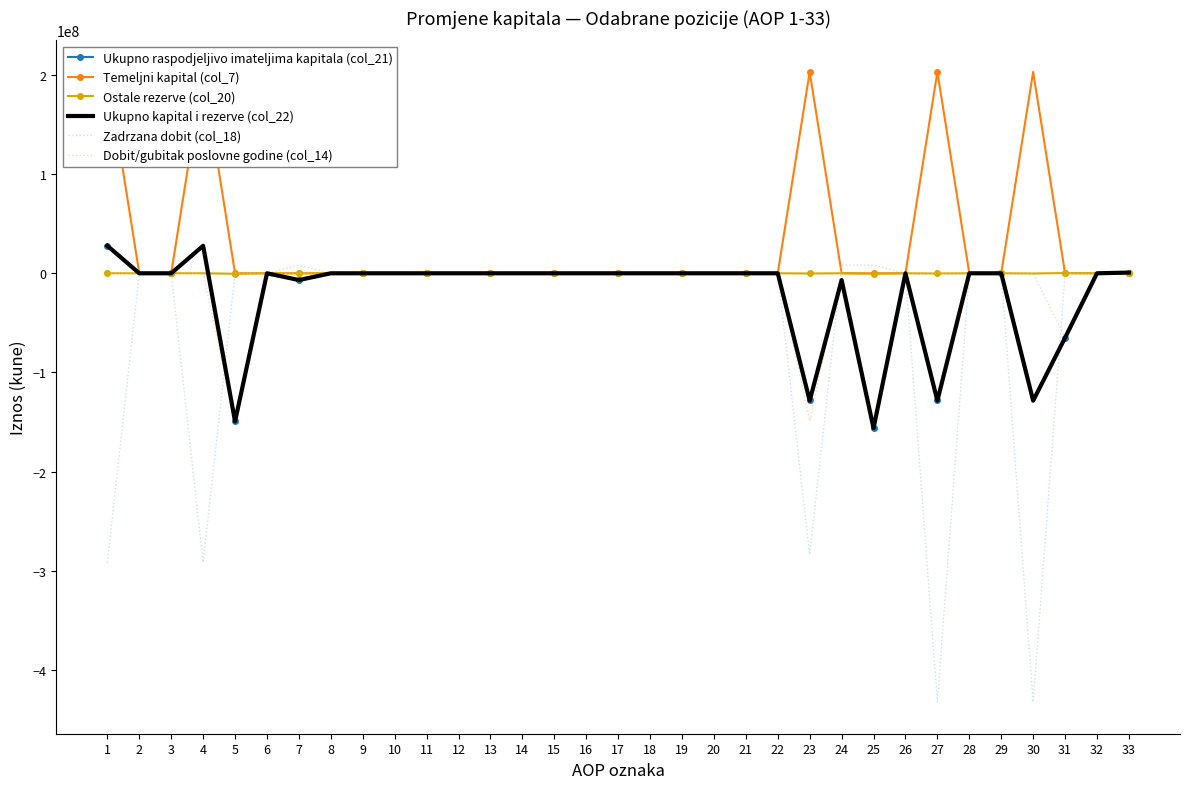

Which series has the largest total across all categories?

Temeljni kapital (col_7)